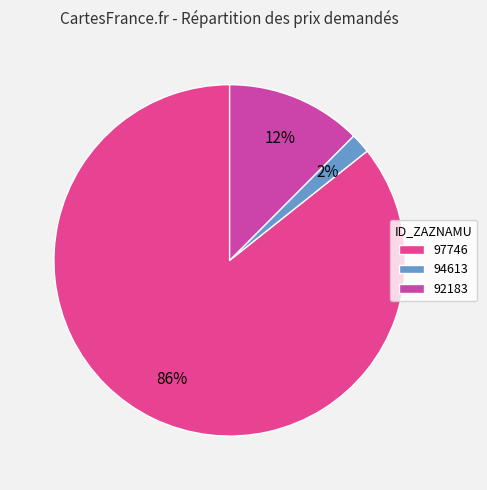

Which category has the biggest portion of the pie?

97746